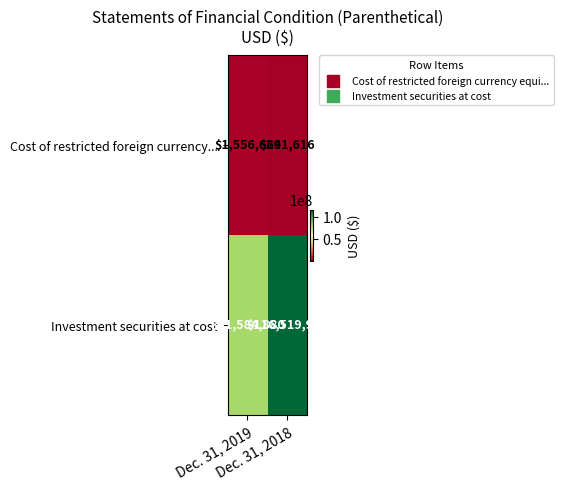

Count the number of categories in the chart.

2